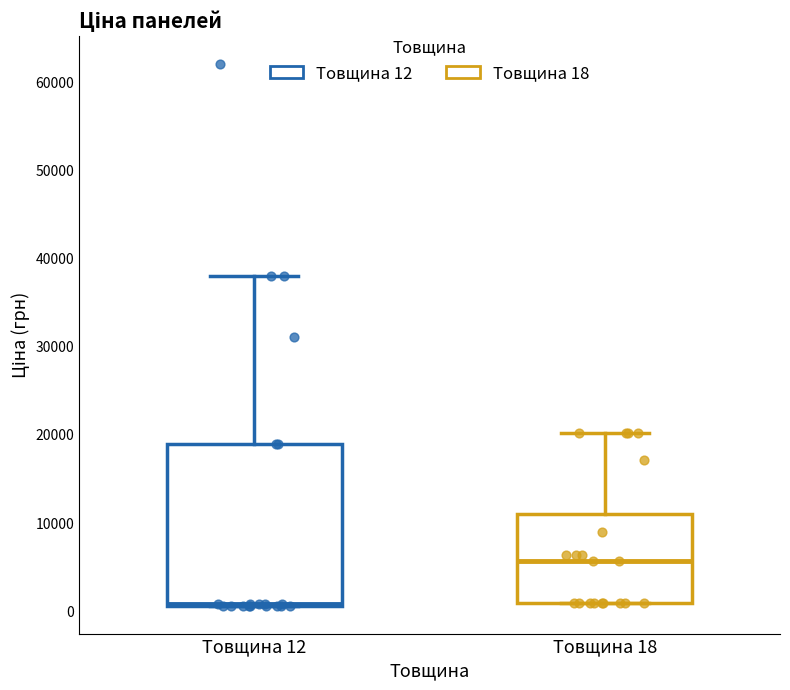

Reading left to right, transcribe this box plot: for each box, give where its median line is, the range the box spans, and where its two whiskers end, as read against the y-axis. The values are not printed on the chart, so give them approximately, as read against the axis.

Товщина 12: median 1000 (drawn on the box's lower edge), box 1000 to 19000, whiskers 1000 to 38000
Товщина 18: median 6000, box 1000 to 11000, whiskers 1000 to 20000